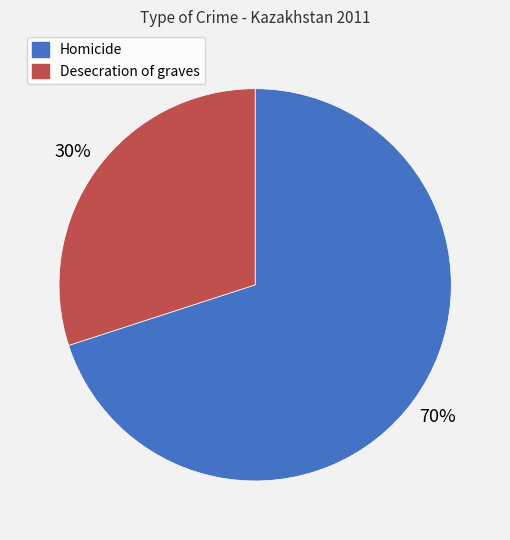

Which slice represents more than half of the pie?

Homicide